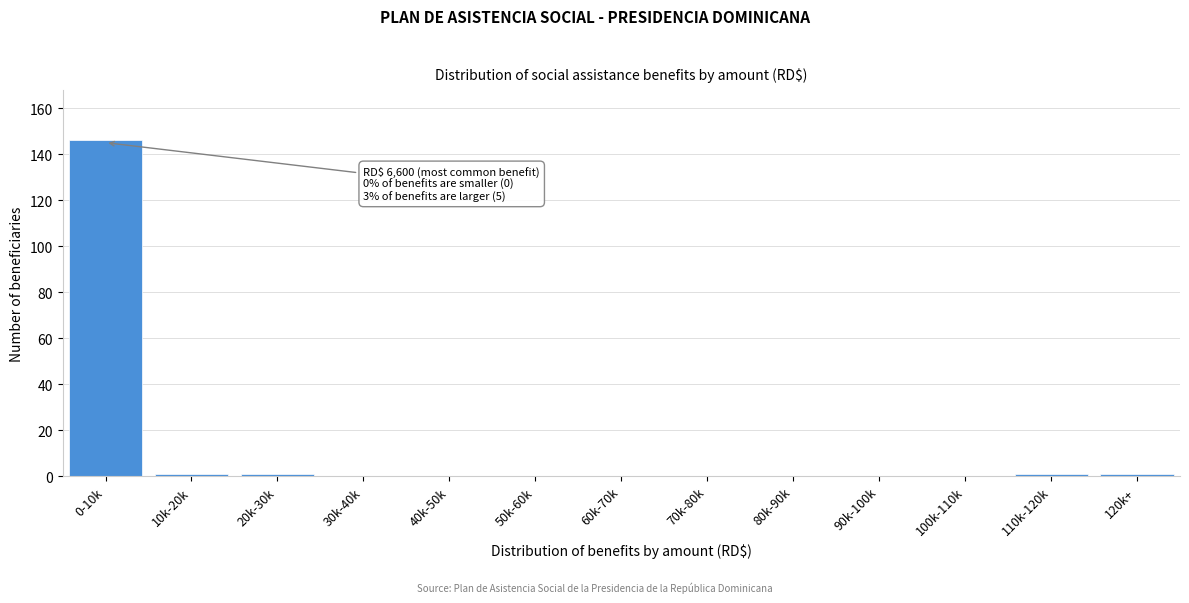

Reading right to left, what are all the values shown in this chart?

120k+=1	110k-120k=1	100k-110k=0	90k-100k=0	80k-90k=0	70k-80k=0	60k-70k=0	50k-60k=0	40k-50k=0	30k-40k=0	20k-30k=1	10k-20k=1	0-10k=146